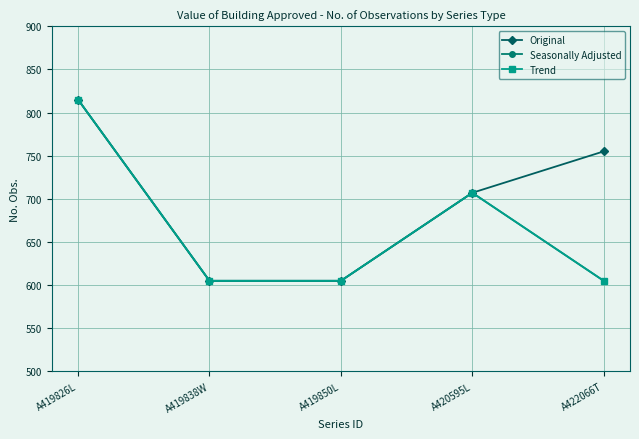

What is the difference between the second highest and minimum values in the Original series?

150